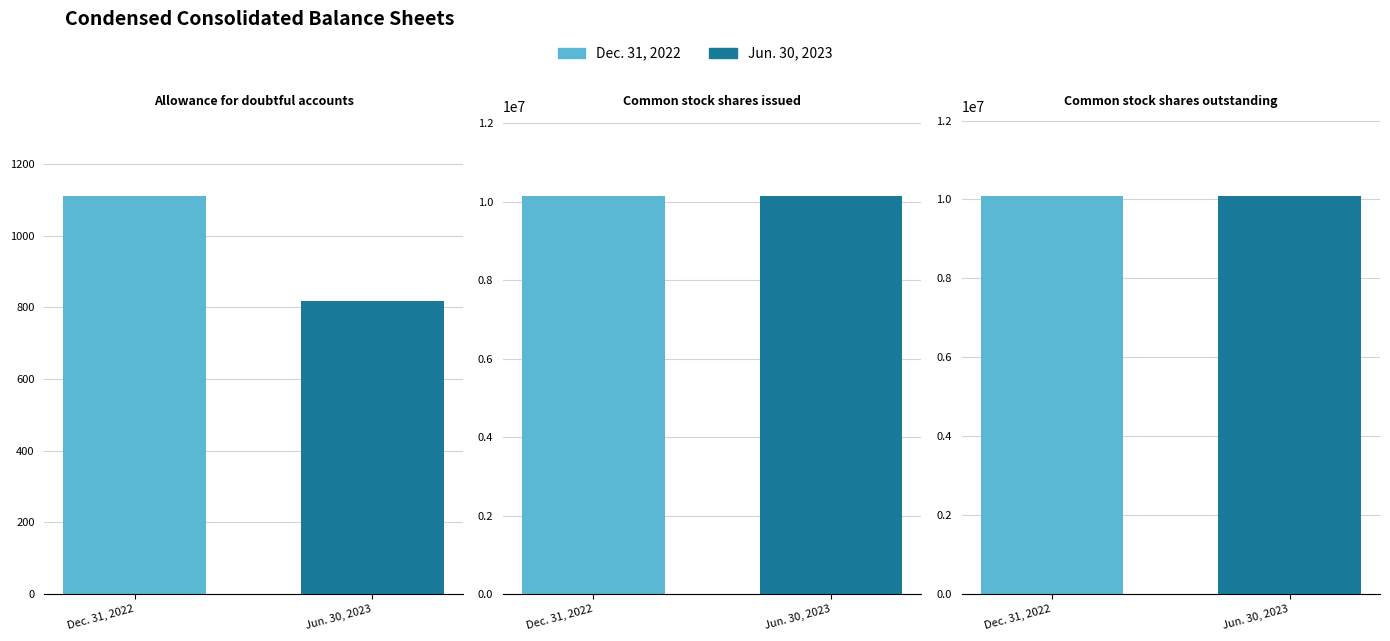

Reading left to right, list all the values displayed in this chart.

Allowance for doubtful accounts: 1111	816
Common stock shares issued: 10153633	10153633
Common stock shares outstanding: 10094322	10094322